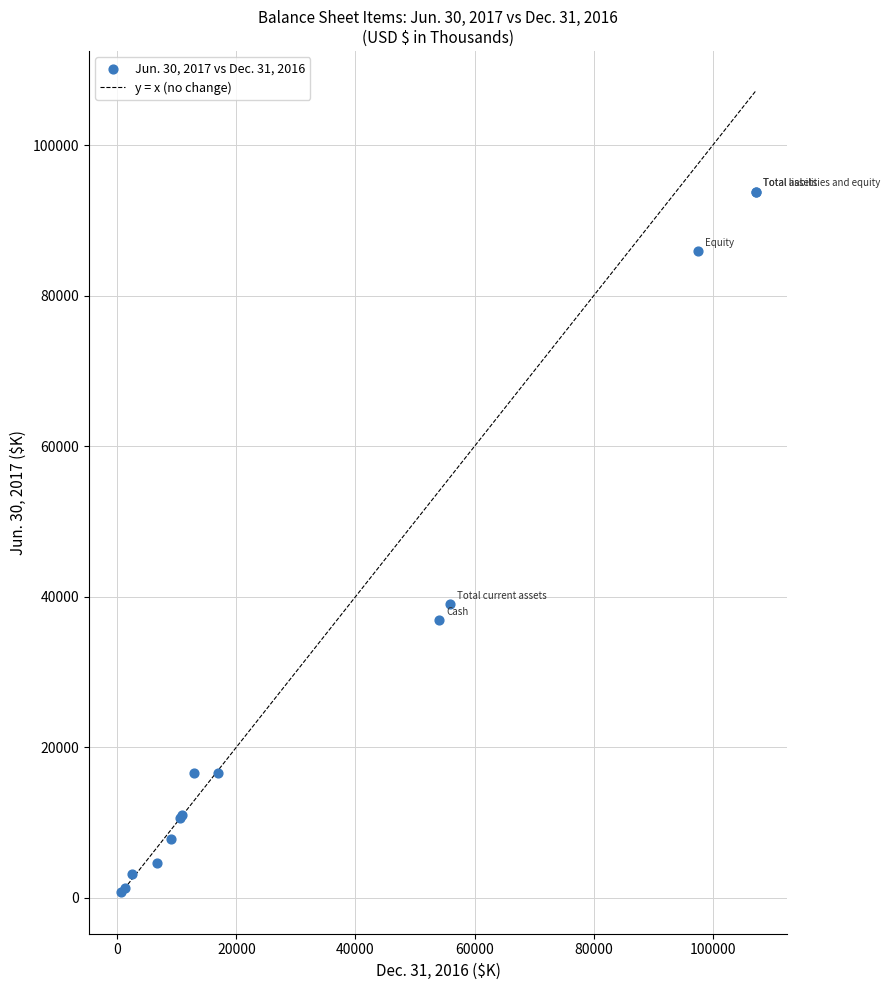

What Y value in the scatter plot is closest to 47287?

39009